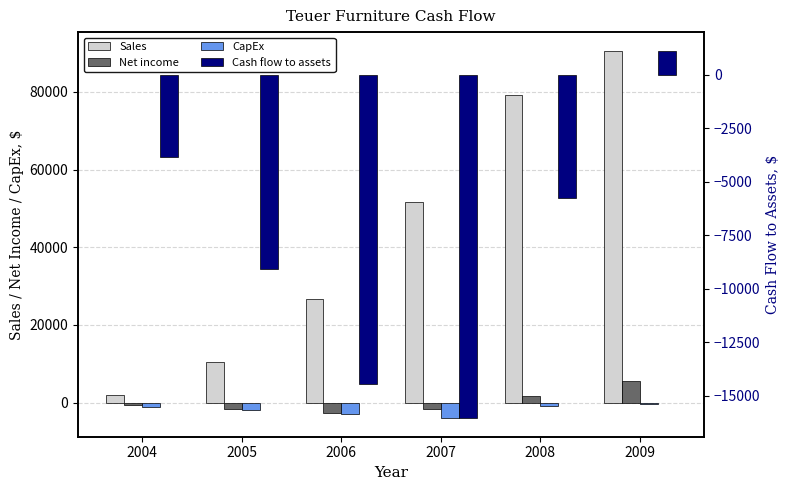

How many bars are there in total?

24